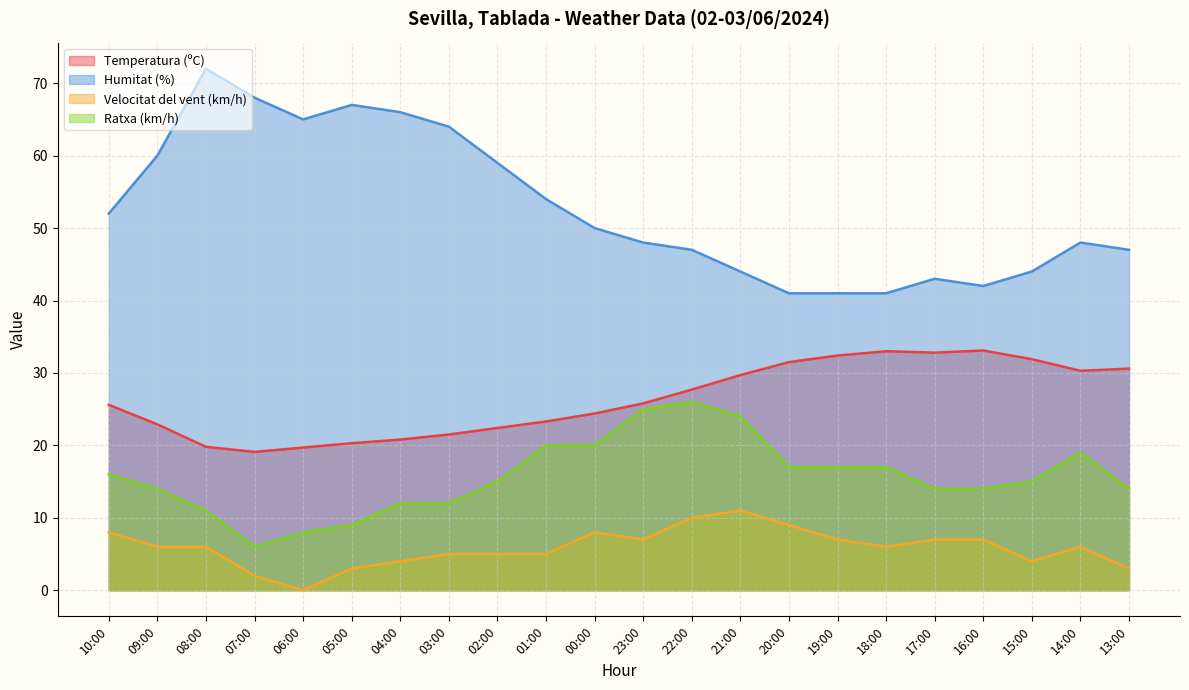

Reading right to left, extract all data points from this chart.

Temperatura (ºC): 13:00=30.6	14:00=30.3	15:00=31.9	16:00=33.1	17:00=32.8	18:00=33.0	19:00=32.4	20:00=31.5	21:00=29.7	22:00=27.7	23:00=25.8	00:00=24.4	01:00=23.3	02:00=22.4	03:00=21.5	04:00=20.8	05:00=20.3	06:00=19.7	07:00=19.1	08:00=19.8	09:00=22.9	10:00=25.6
Humitat (%): 13:00=47.0	14:00=48.0	15:00=44.0	16:00=42.0	17:00=43.0	18:00=41.0	19:00=41.0	20:00=41.0	21:00=44.0	22:00=47.0	23:00=48.0	00:00=50.0	01:00=54.0	02:00=59.0	03:00=64.0	04:00=66.0	05:00=67.0	06:00=65.0	07:00=68.0	08:00=72.0	09:00=60.0	10:00=52.0
Velocitat del vent (km/h): 13:00=3.0	14:00=6.0	15:00=4.0	16:00=7.0	17:00=7.0	18:00=6.0	19:00=7.0	20:00=9.0	21:00=11.0	22:00=10.0	23:00=7.0	00:00=8.0	01:00=5.0	02:00=5.0	03:00=5.0	04:00=4.0	05:00=3.0	06:00=0.0	07:00=2.0	08:00=6.0	09:00=6.0	10:00=8.0
Ratxa (km/h): 13:00=14.0	14:00=19.0	15:00=15.0	16:00=14.0	17:00=14.0	18:00=17.0	19:00=17.0	20:00=17.0	21:00=24.0	22:00=26.0	23:00=25.0	00:00=20.0	01:00=20.0	02:00=15.0	03:00=12.0	04:00=12.0	05:00=9.0	06:00=8.0	07:00=6.0	08:00=11.0	09:00=14.0	10:00=16.0